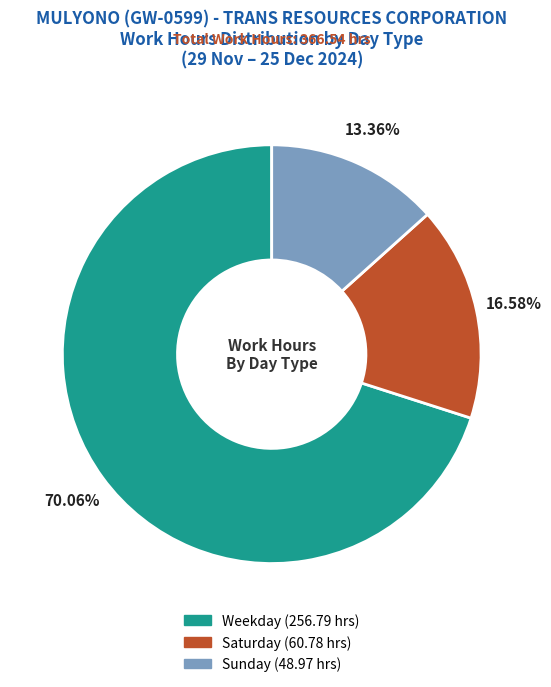

Is there any slice that represents more than half of the pie?

Yes